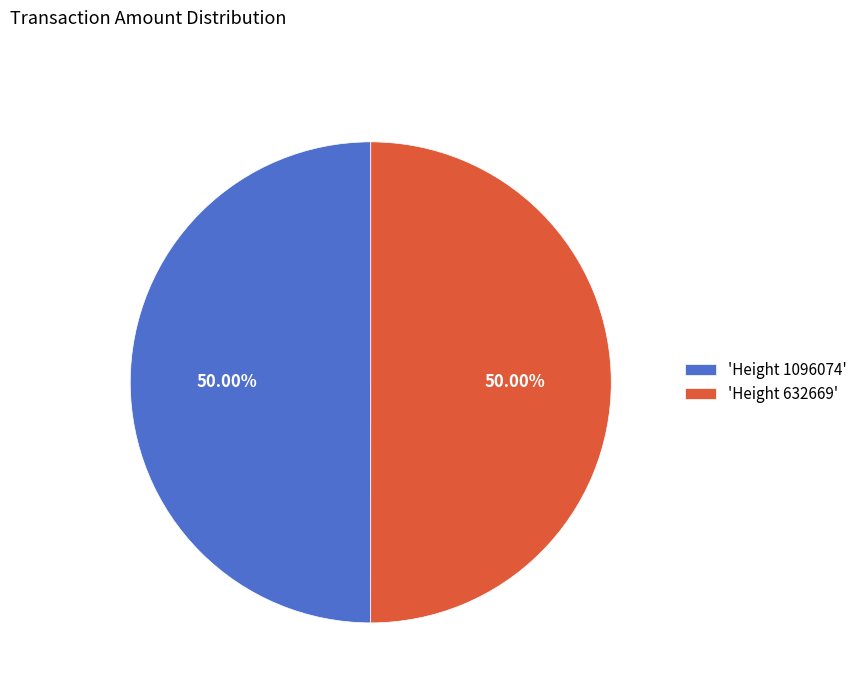

Combined, do 'Height 632669' and 'Height 1096074' account for over 50%?

Yes